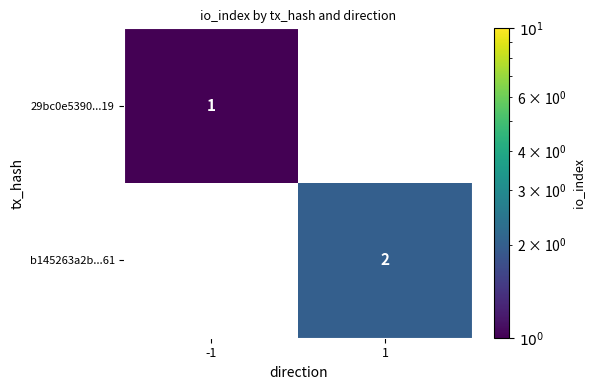

Between -1 and 1, which series saw the biggest shift?

b145263a2b...61